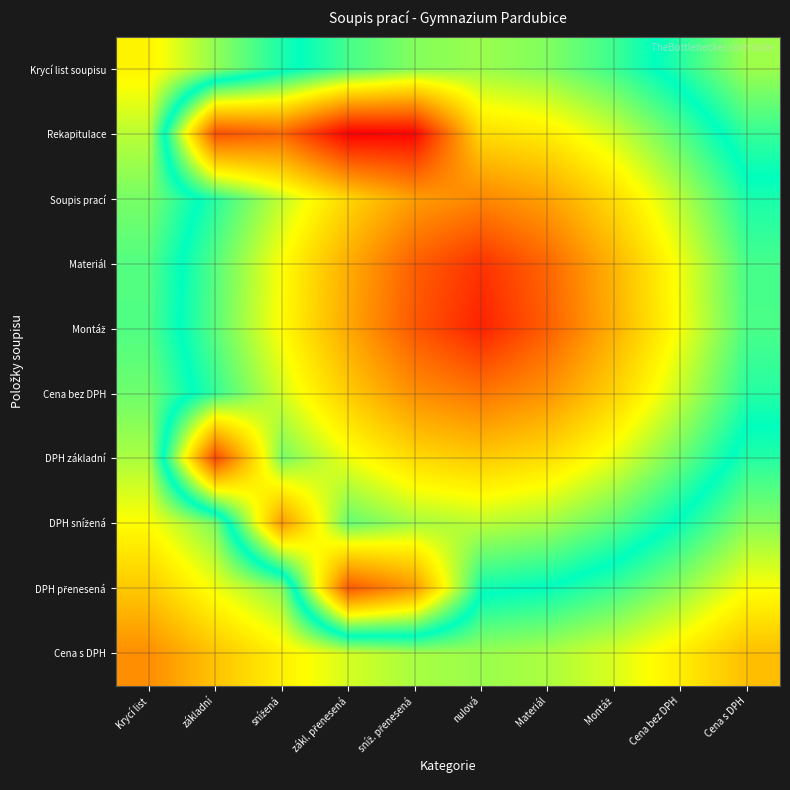

At which category is the sum across all series the highest?

Krycí list